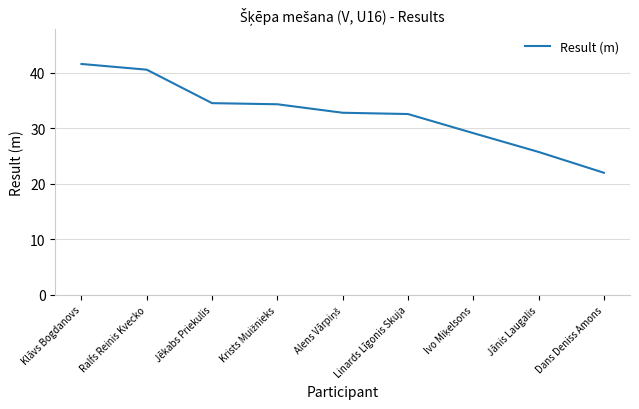

What is the maximum value shown in the chart?

41.6